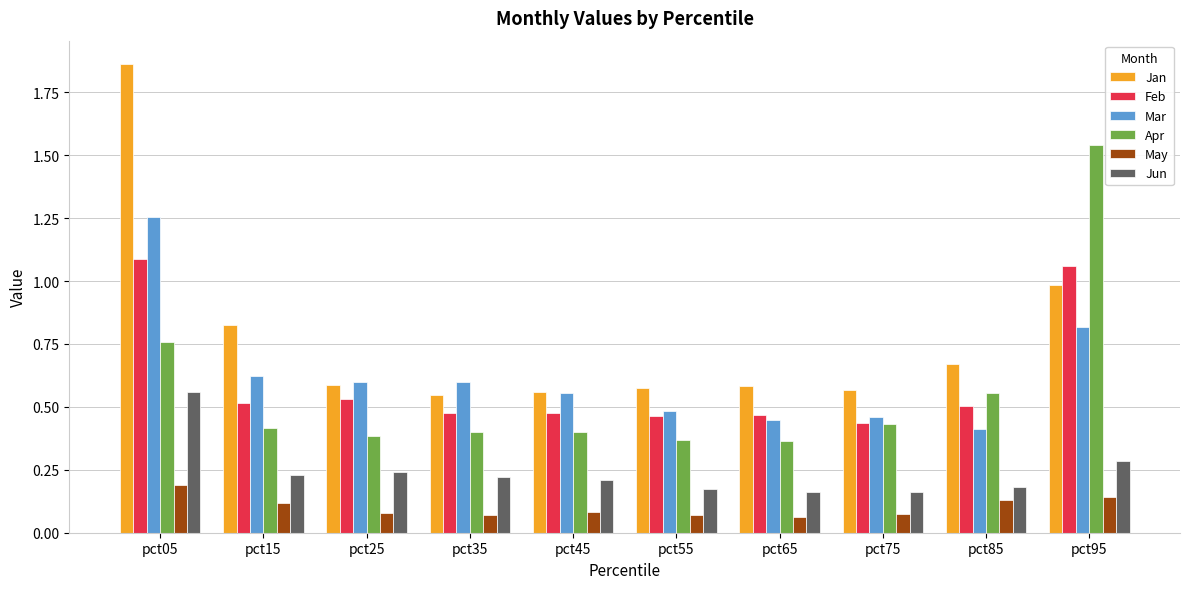

What is the sum of all Feb values?

6.0